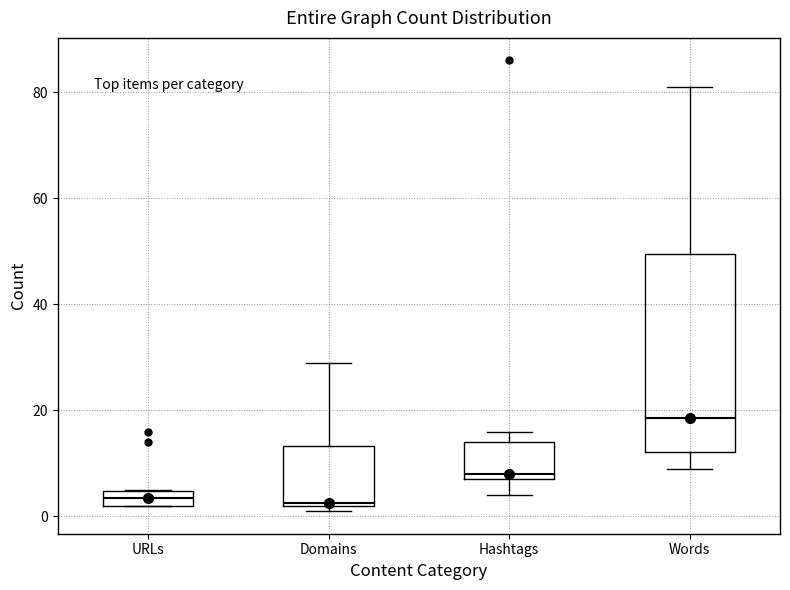

Where is the lower edge of the box for URLs on the y-axis? The values are not printed on the chart, so give them approximately, as read against the axis.

2